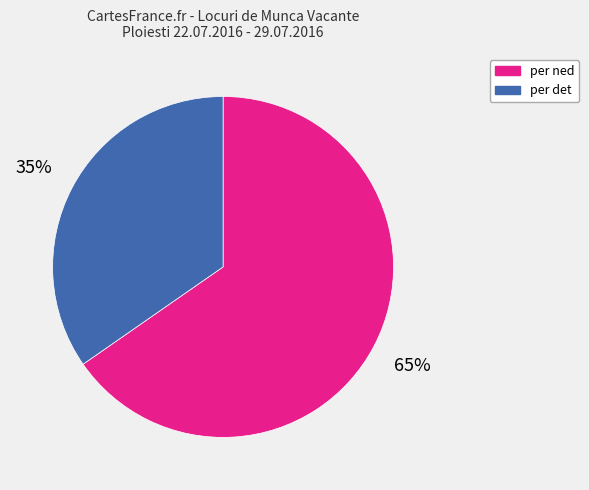

Is it true that per ned is 58% of the pie?

False